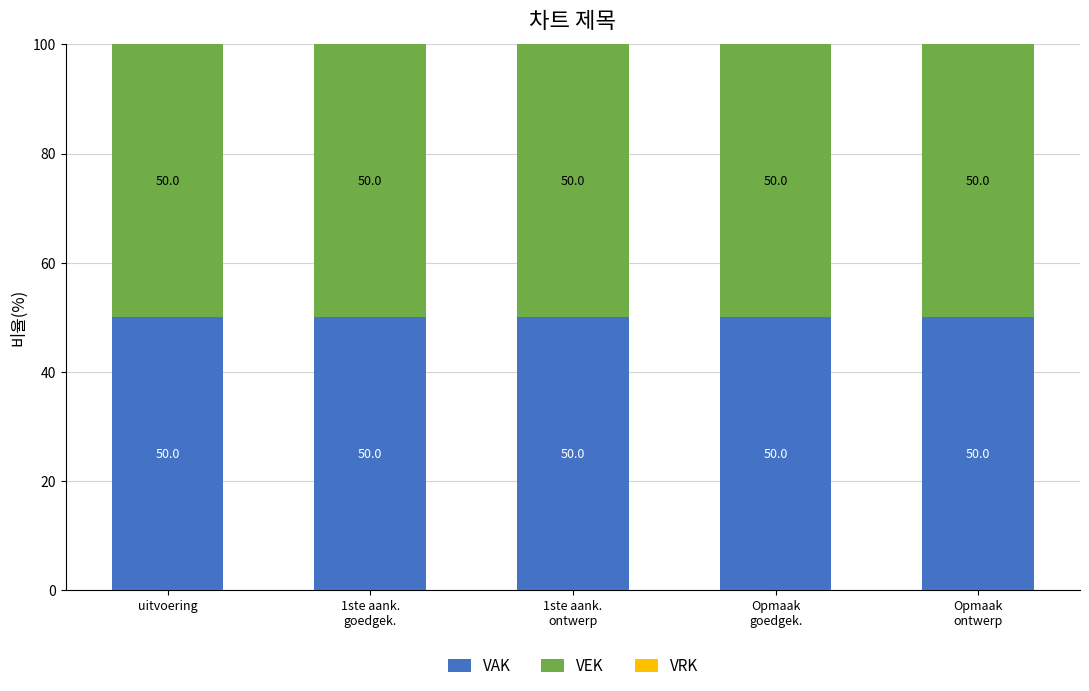

Reading right to left, transcribe all the data shown in this chart.

VAK: 50	50	50	50	50
VEK: 50	50	50	50	50
VRK: 0	0	0	0	0